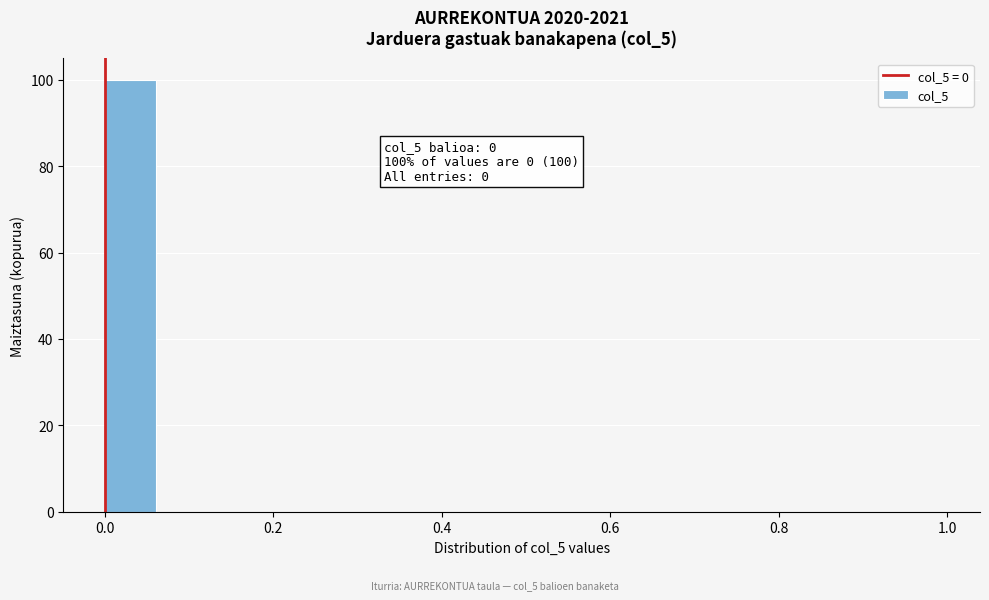

Around what value on the x-axis is the tallest bar? Give the approximate position of its centre, as read against the axis.

0.04